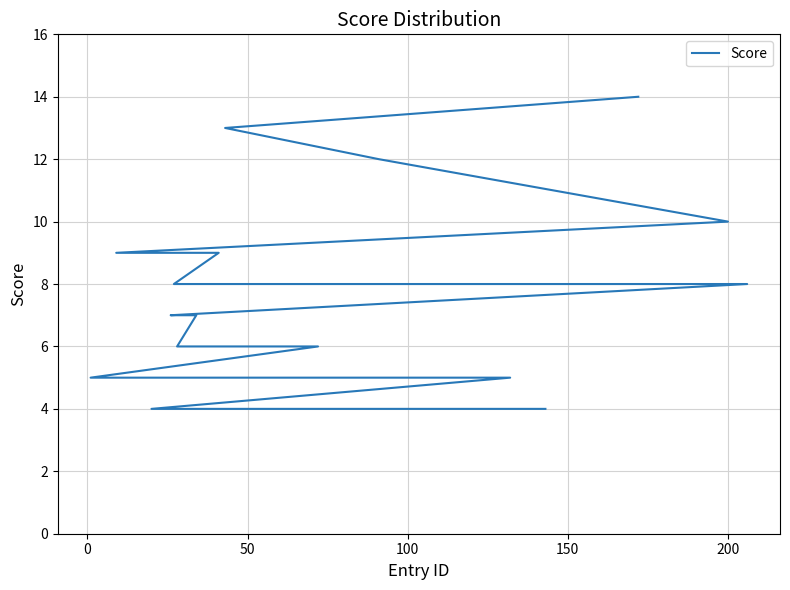

Reading left to right, extract all data points from this chart.

14	13	12	10	9	9	8	8	7	7	6	6	5	5	5	5	4	4	4	4